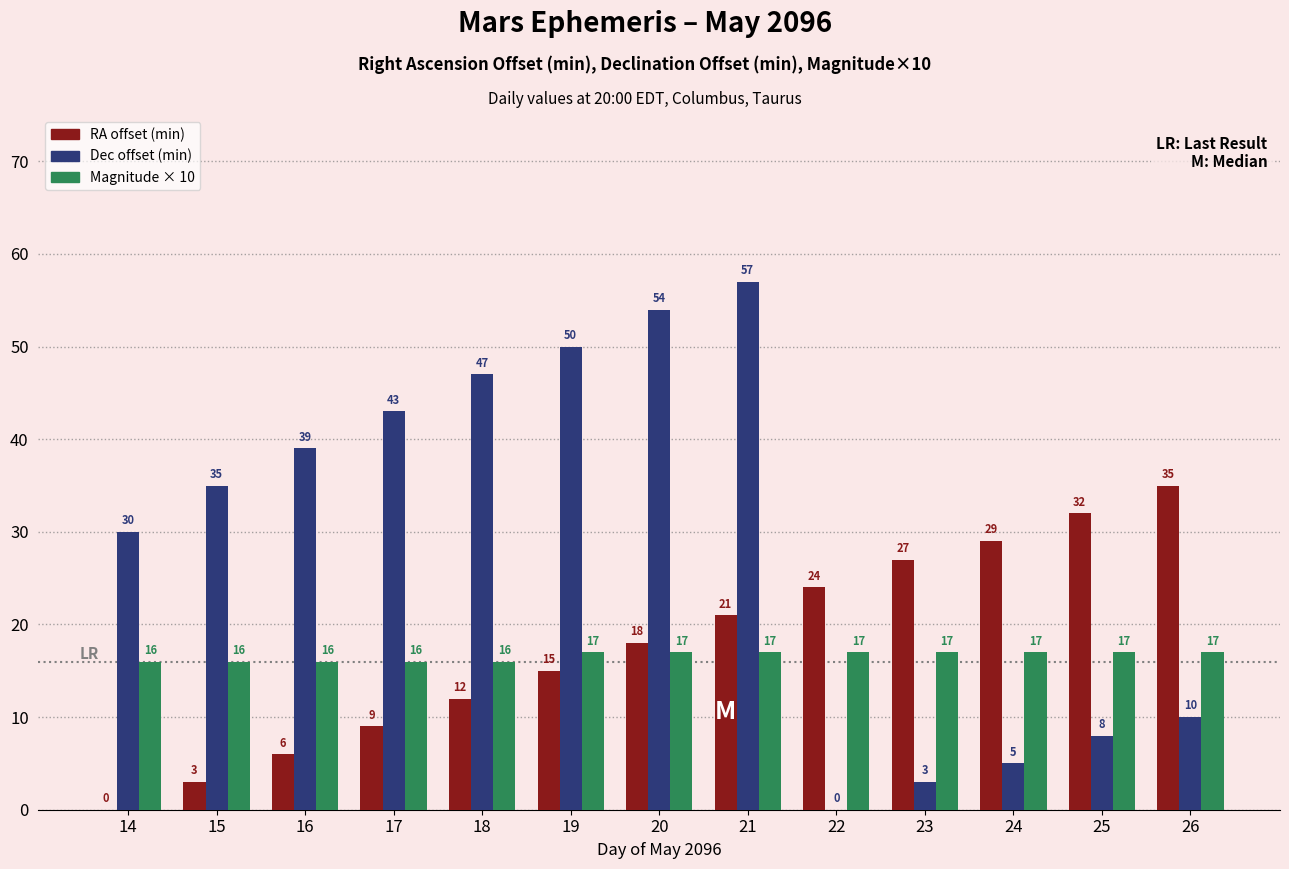

What are all the series names shown in the legend?

RA offset (min), Dec offset (min), Magnitude × 10